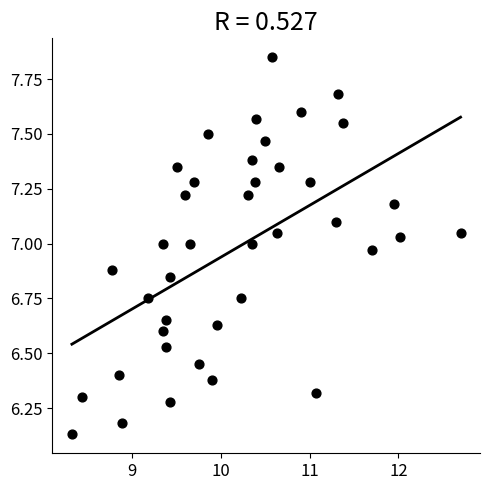

What is the range of X values (max minus min)?

4.4